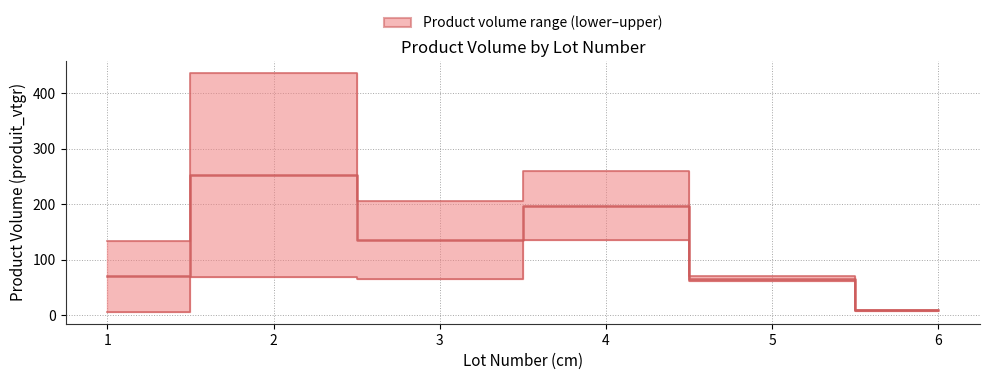

Which series has the widest spread of values?

upper